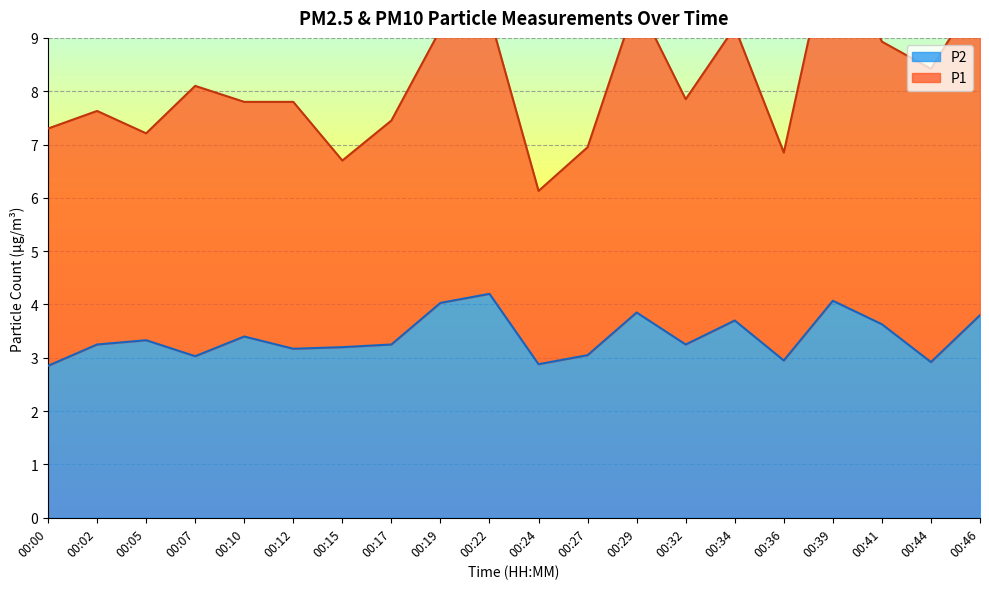

Count the number of categories in the chart.

20